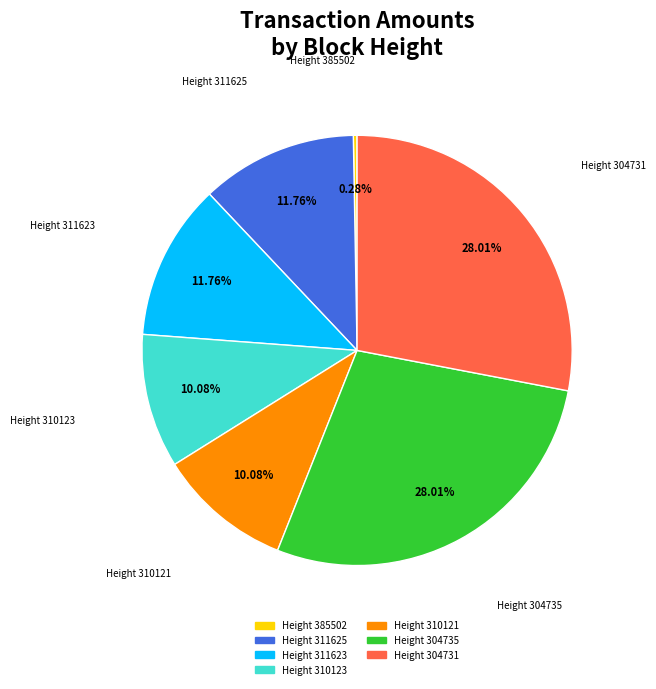

Does any single category account for the majority?

No